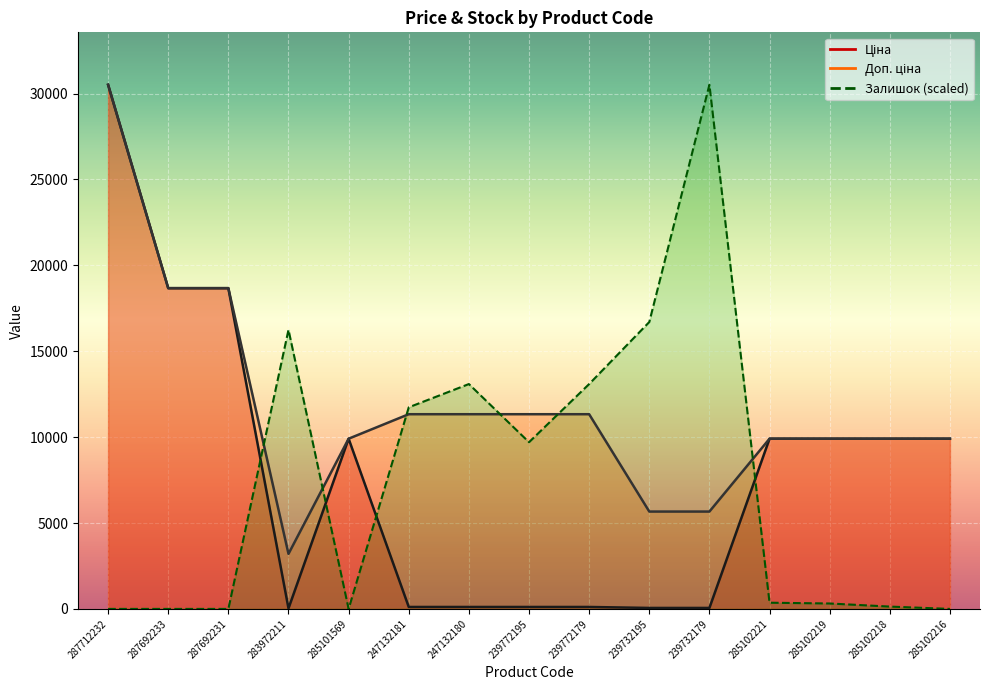

In Доп. ціна, how many points are lower than both neighbors (excluding endpoints)?

1